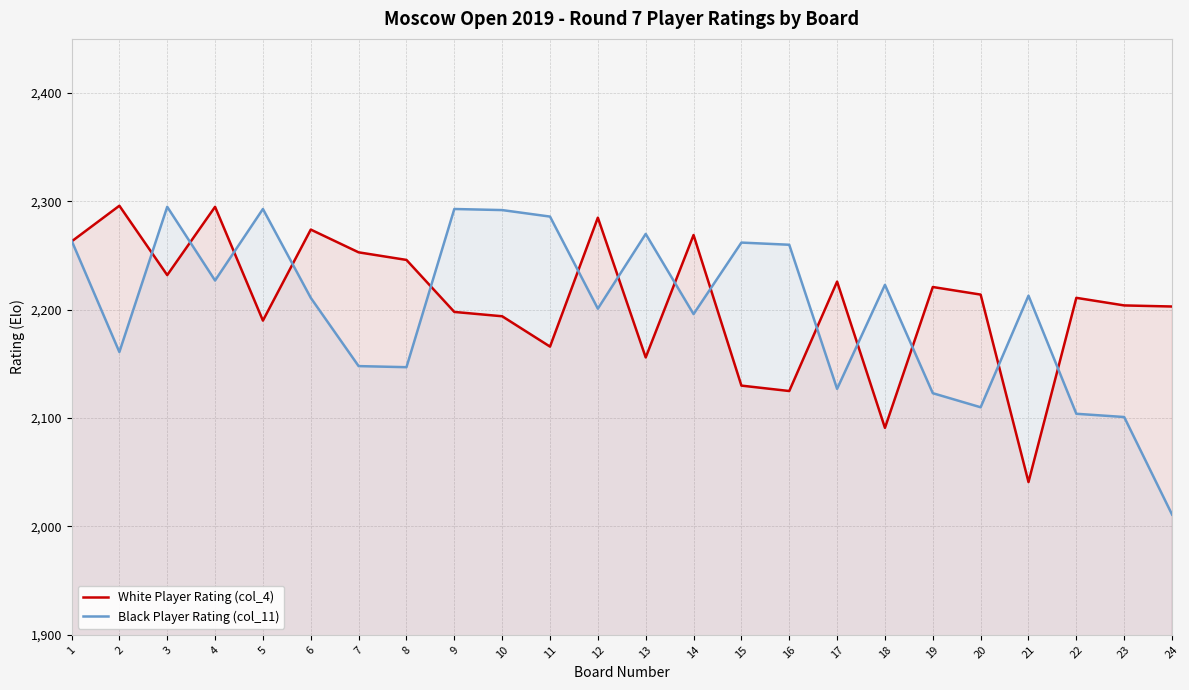

What is the lowest value of the White Player Rating (col_4) series?

2041